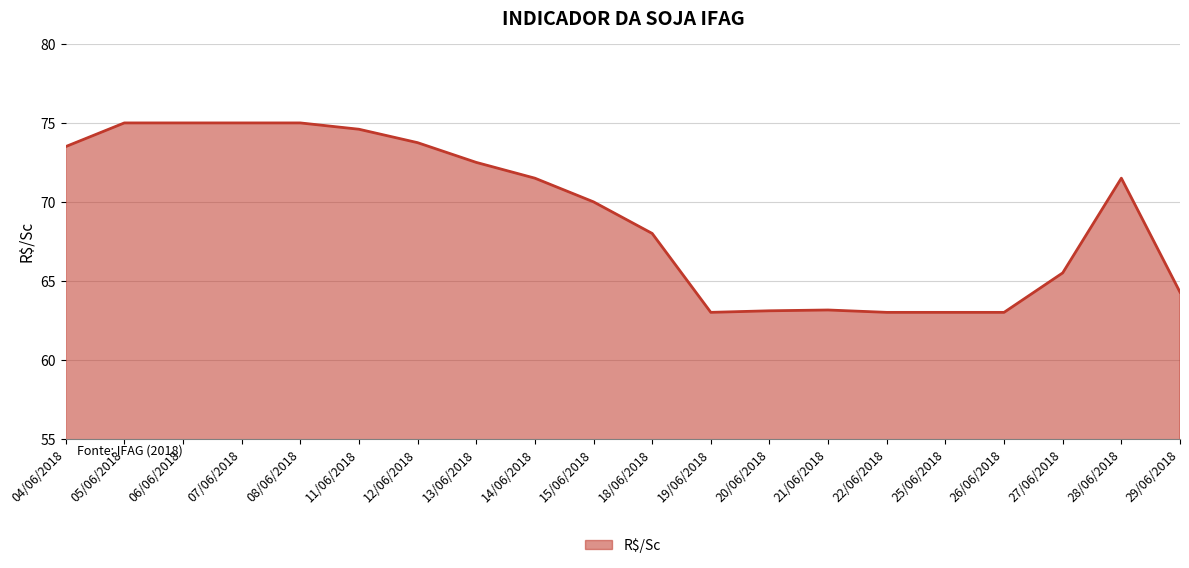

What is the smallest value displayed?

63.0